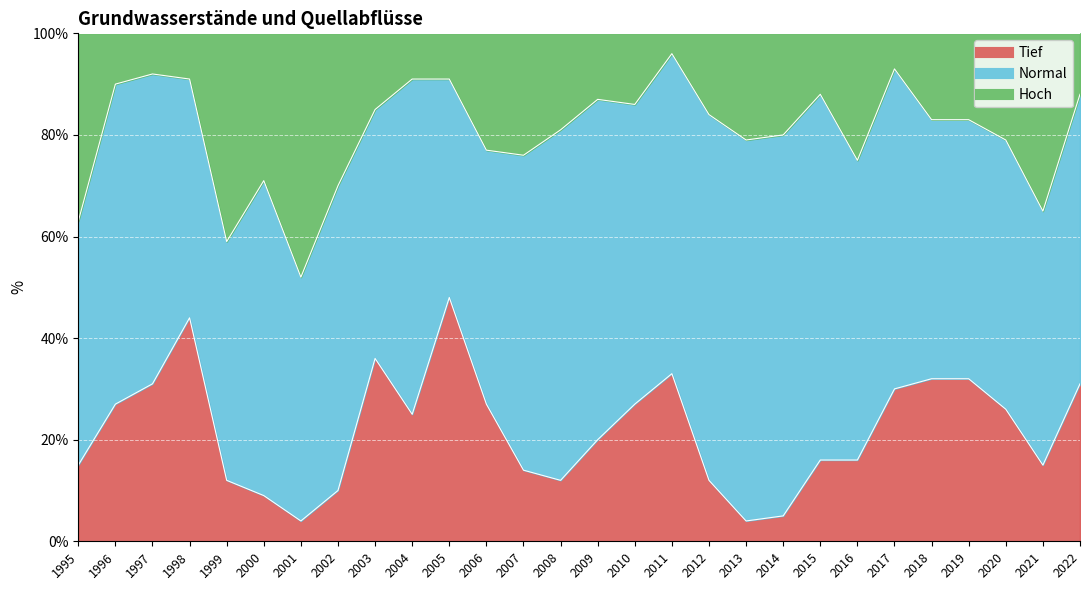

What are all the series names shown in the legend?

Tief, Normal, Hoch